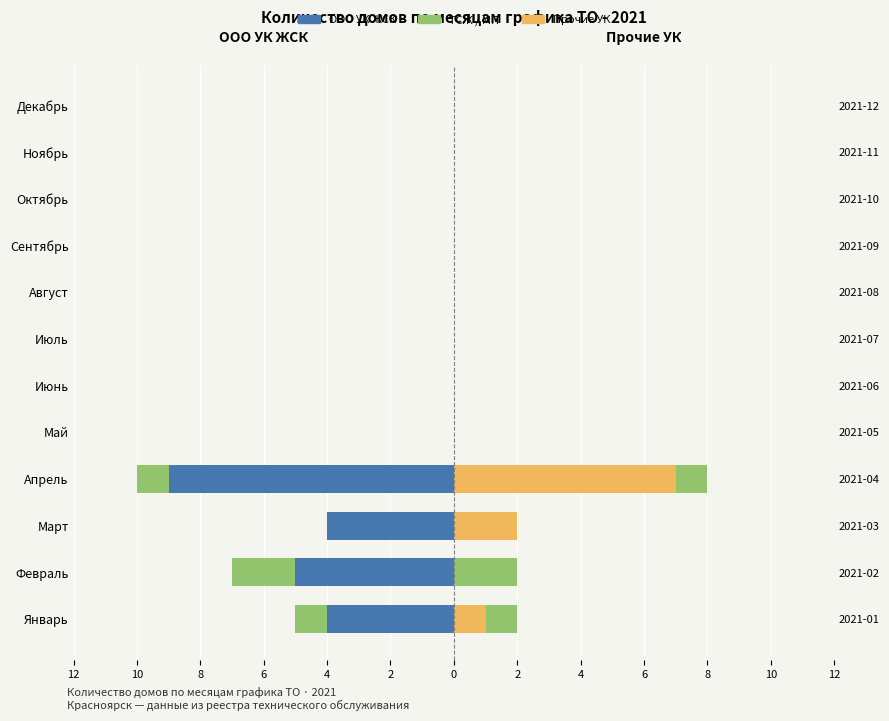

Count the number of categories in the chart.

12